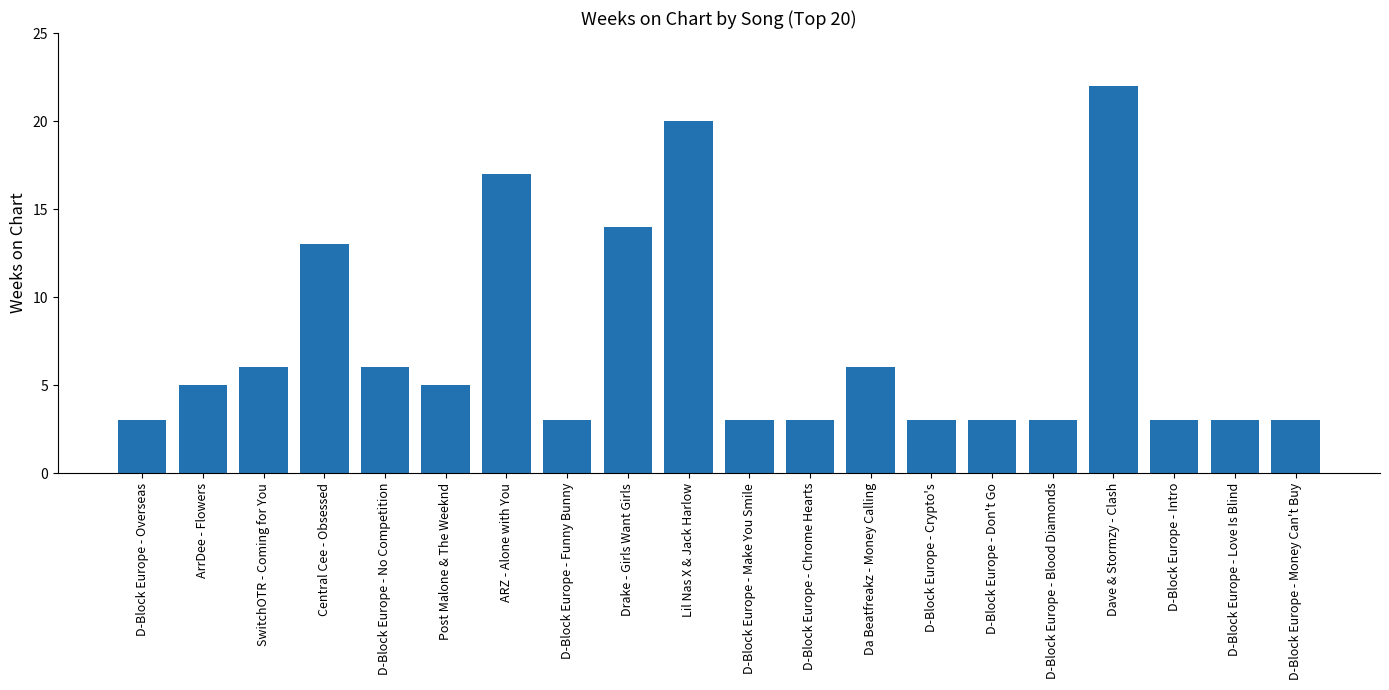

What position from the right is D-Block Europe - No Competition?

16